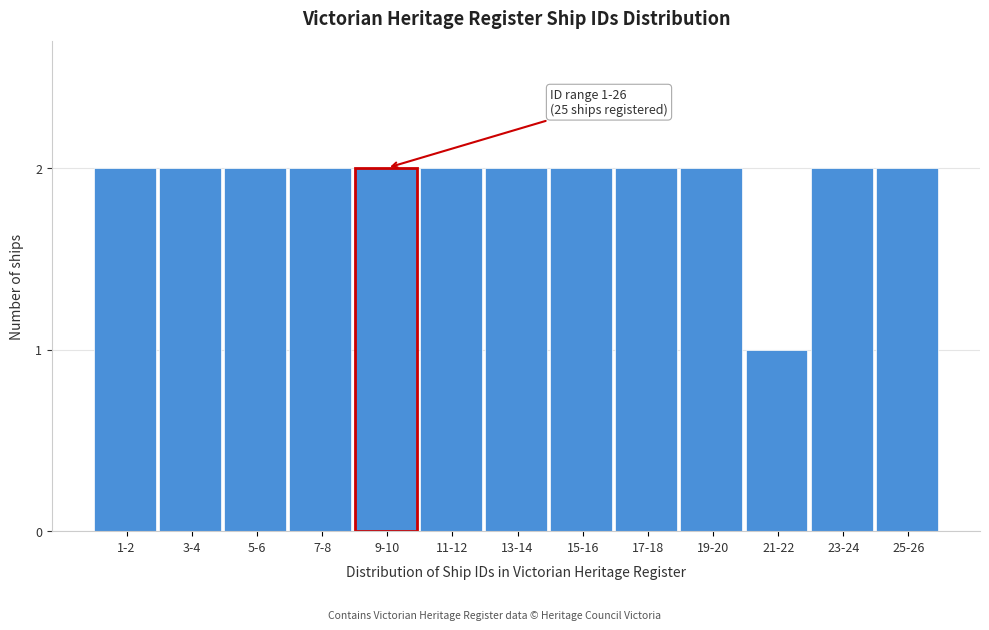

Reading left to right, what are all the values shown in this chart?

2	2	2	2	2	2	2	2	2	2	1	2	2